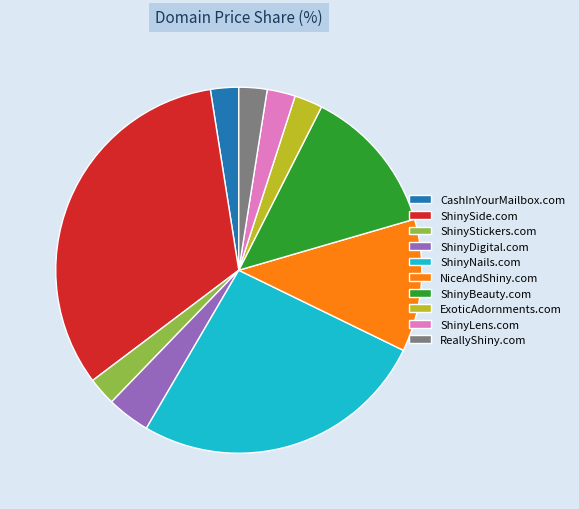

What is the largest slice in the pie chart?

ShinySide.com